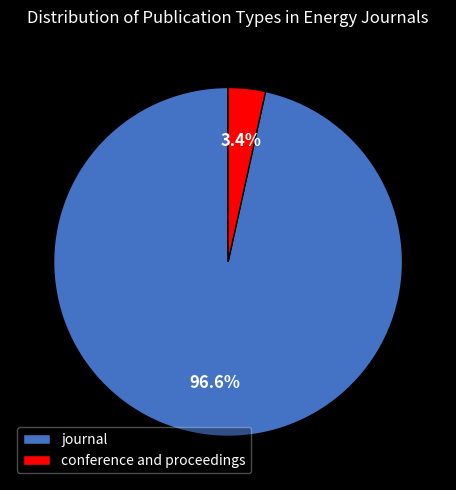

What percentage is the conference and proceedings slice, to the nearest percent?

3%